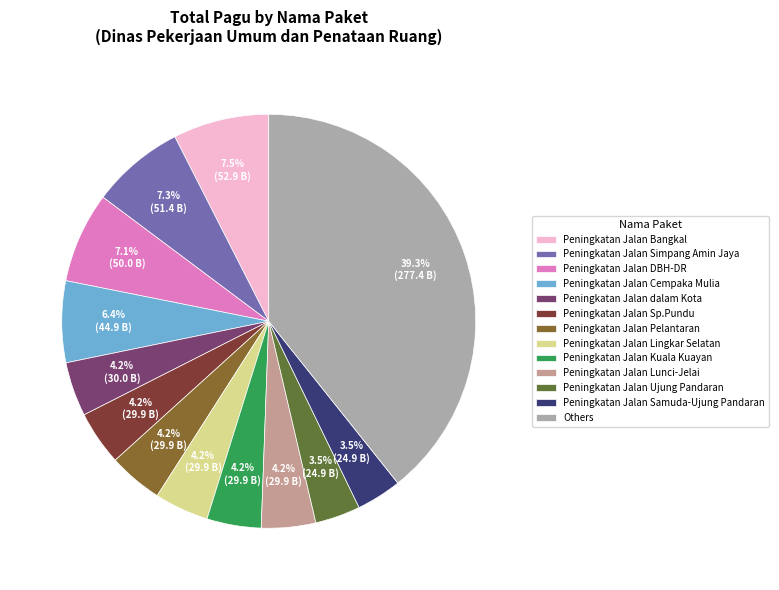

How many segments does this pie chart have?

13